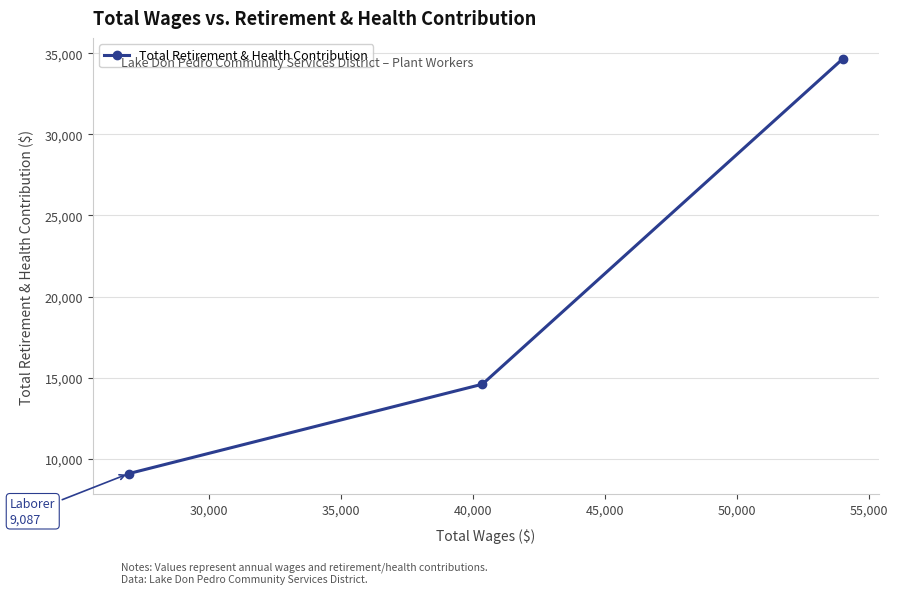

Does the chart have visible grid lines?

Yes